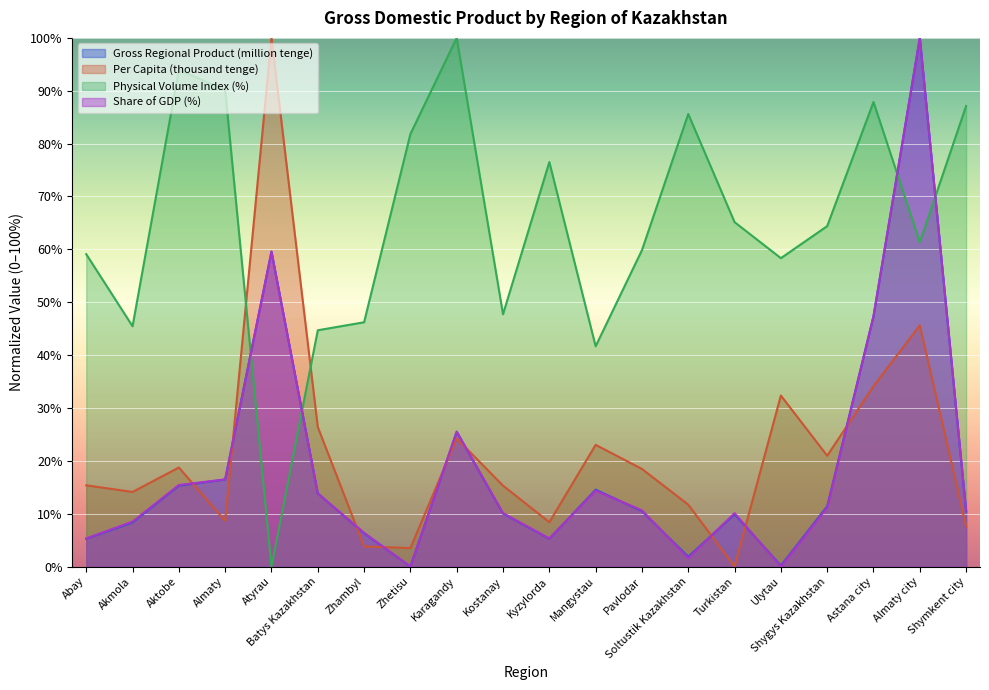

What is the label of the 19th point from the left?

Almaty city